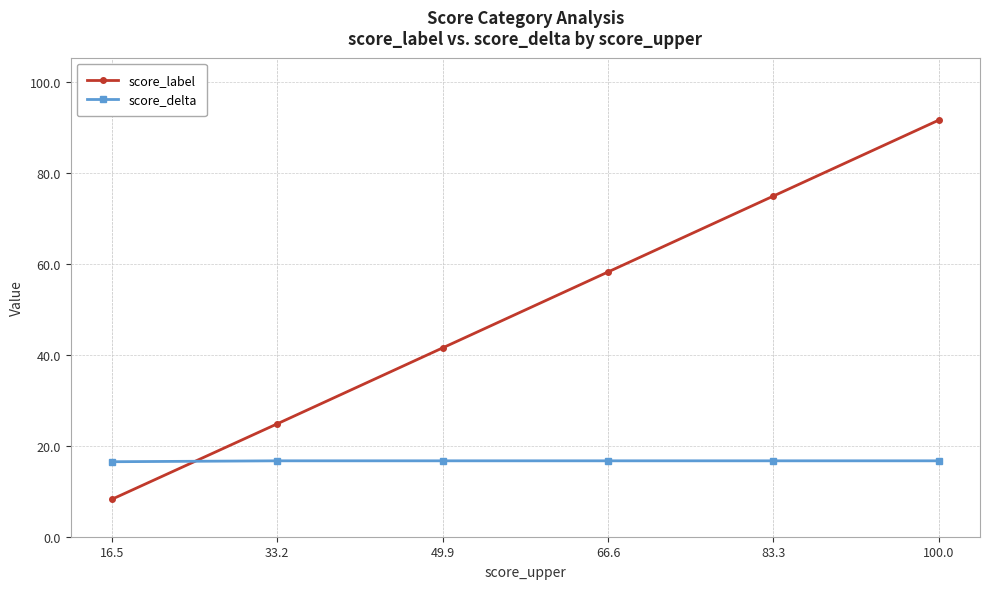

What is the label of the 6th point from the left?

100.0